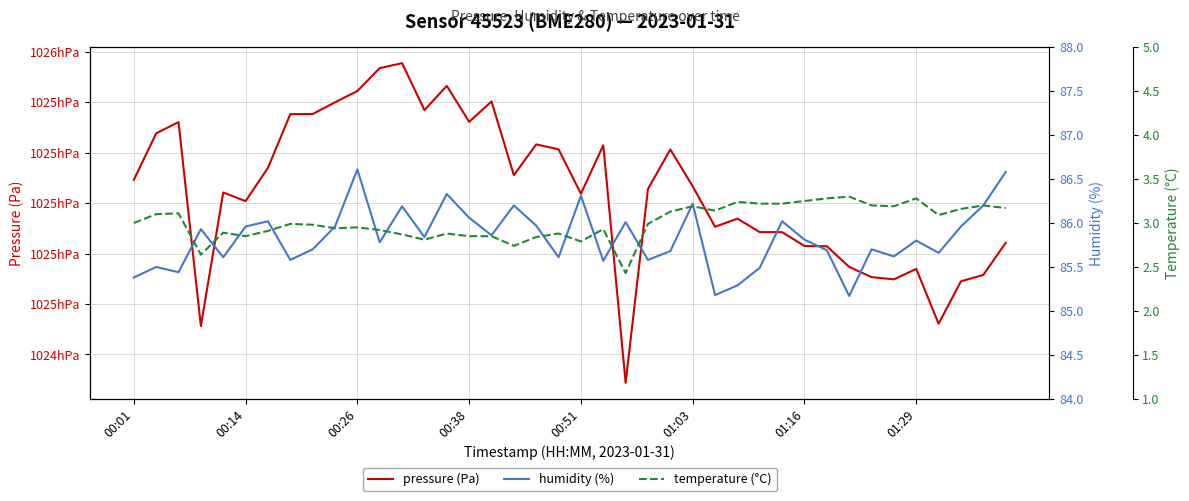

Rank the series at 26 from highest to lowest value.

pressure (Pa), humidity (%), temperature (°C)